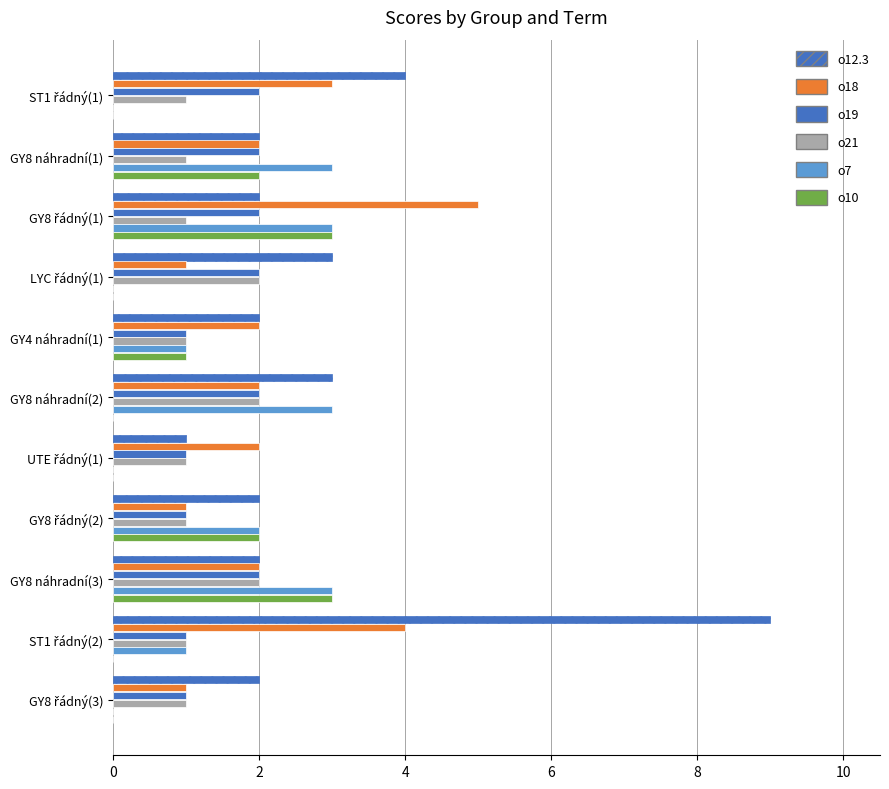

How many data points does each series have?

11